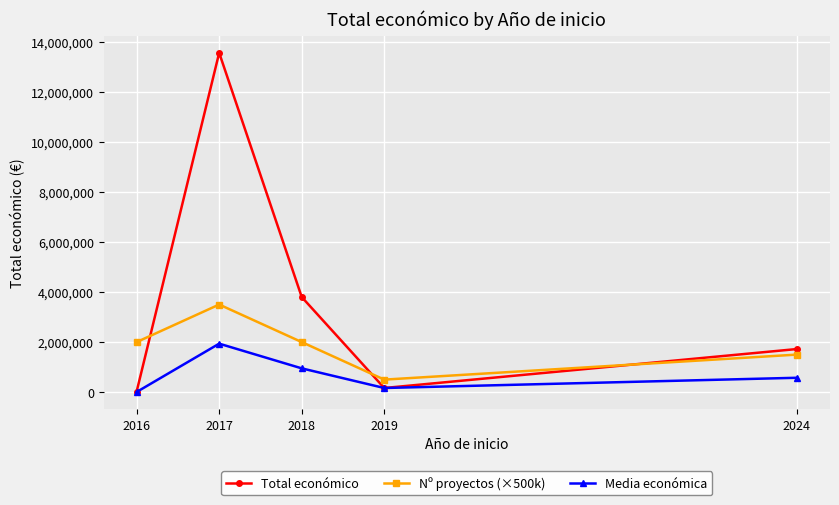

Between 2018 and 2019, which series saw the biggest shift?

Total económico